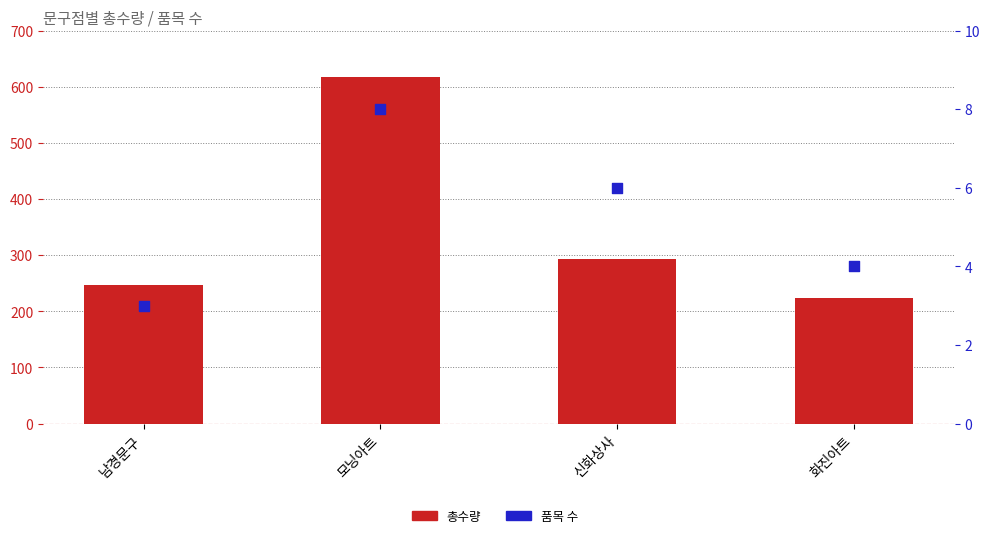

At how many categories does at least one series exceed 237?

3